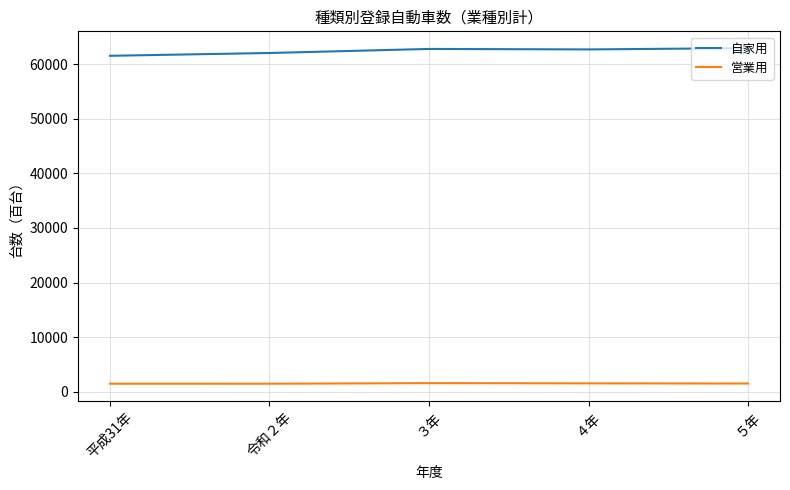

Which series has the widest spread of values?

自家用